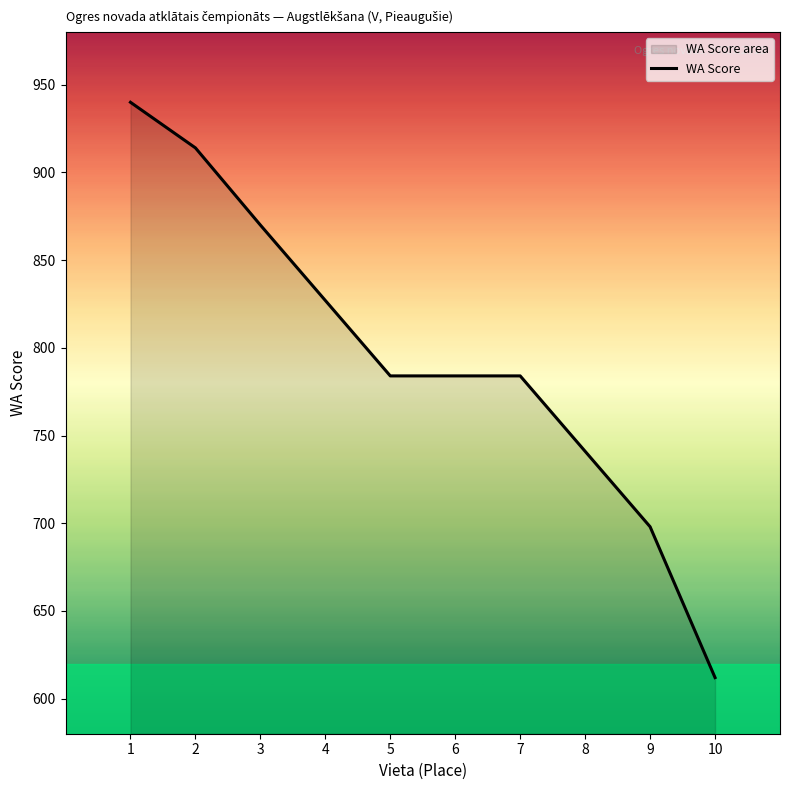

List the labels in order of value, largest first.

1, 2, 3, 4, 5, 6, 7, 8, 9, 10